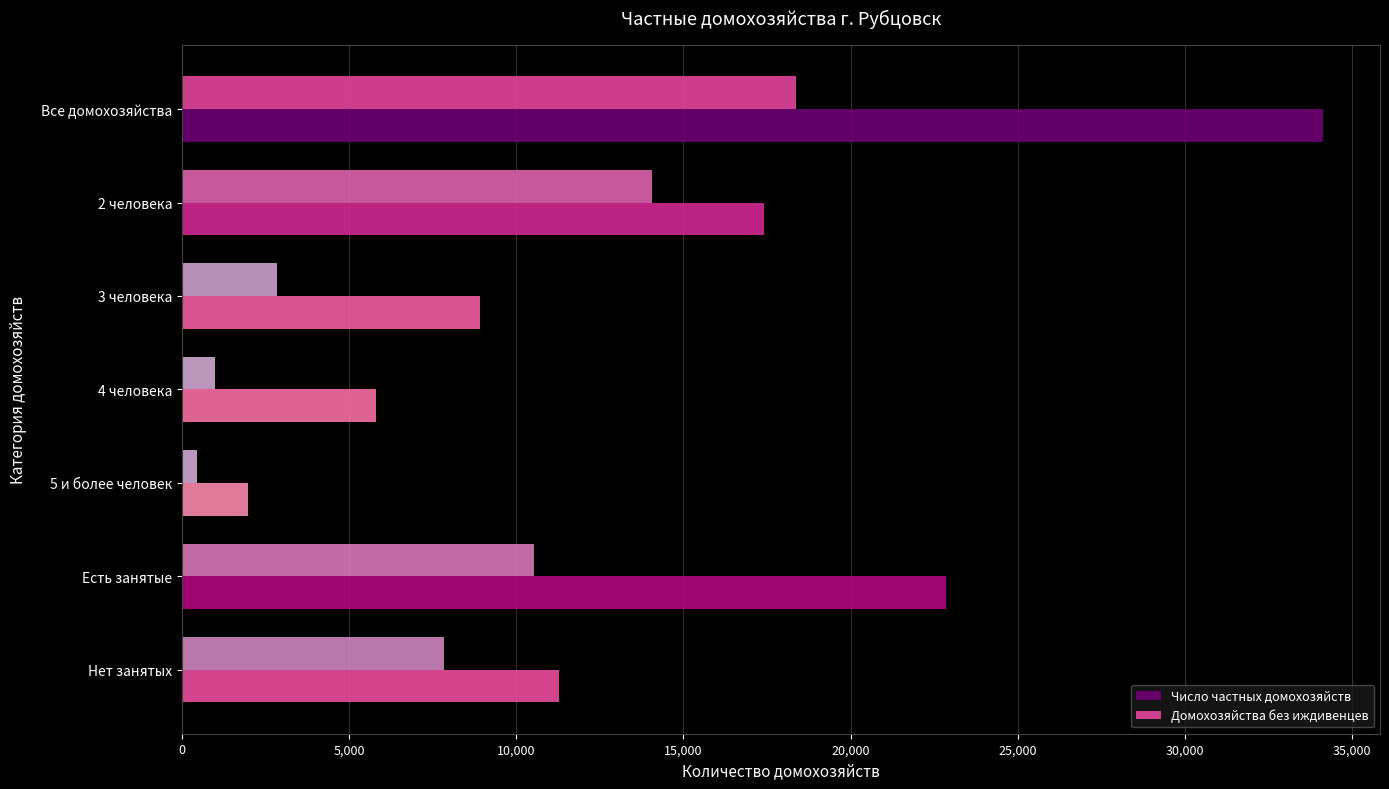

How many series are shown in this chart?

2